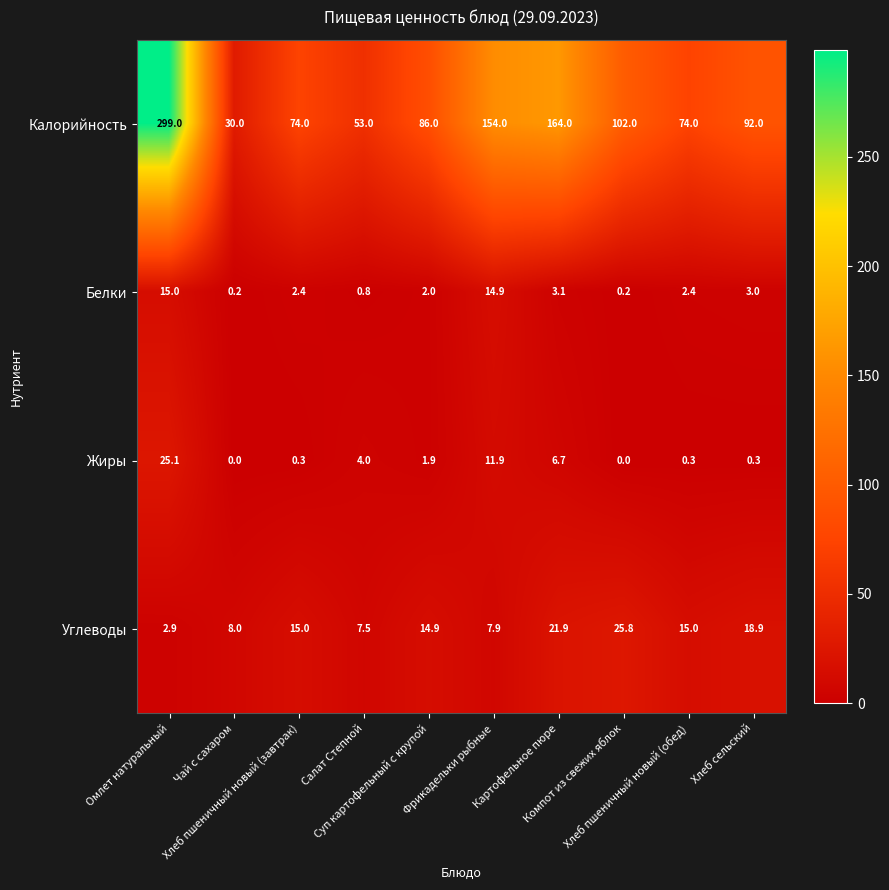

At how many categories does at least one series exceed 297?

1